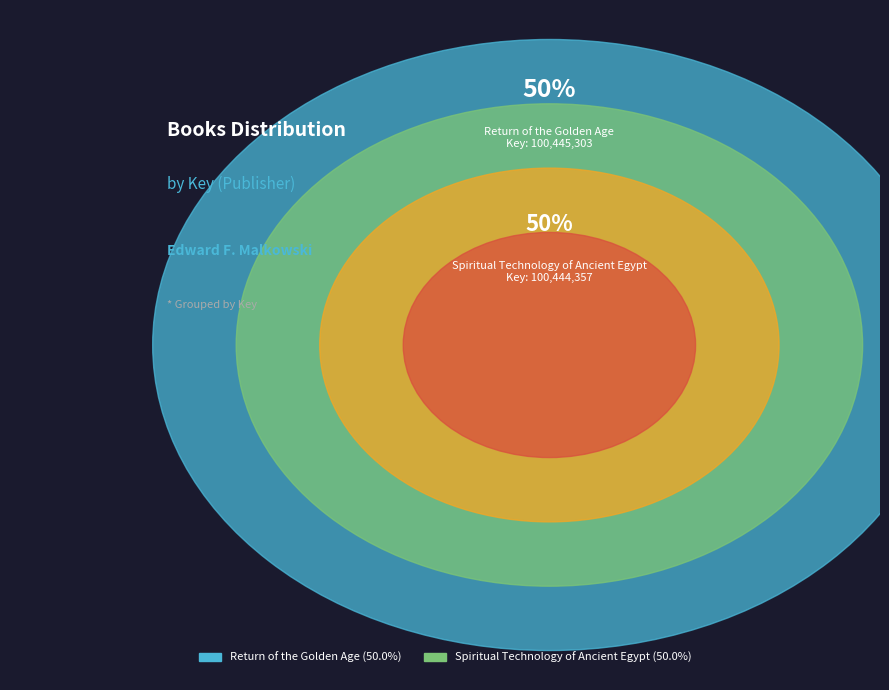

What percentage is the Return of the Golden Age slice, to the nearest percent?

50%